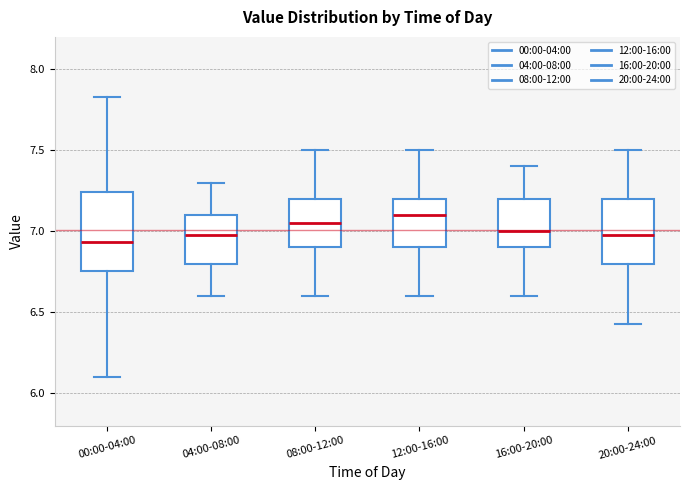

Reading left to right, transcribe this box plot: for each box, give where its median line is, the range the box spans, and where its two whiskers end, as read against the y-axis. The values are not printed on the chart, so give them approximately, as read against the axis.

00:00-04:00: median 6.95, box 6.75 to 7.25, whiskers 6.10 to 7.85
04:00-08:00: median 7.00, box 6.80 to 7.10, whiskers 6.60 to 7.30
08:00-12:00: median 7.05, box 6.90 to 7.20, whiskers 6.60 to 7.50
12:00-16:00: median 7.10, box 6.90 to 7.20, whiskers 6.60 to 7.50
16:00-20:00: median 7.00, box 6.90 to 7.20, whiskers 6.60 to 7.40
20:00-24:00: median 7.00, box 6.80 to 7.20, whiskers 6.45 to 7.50